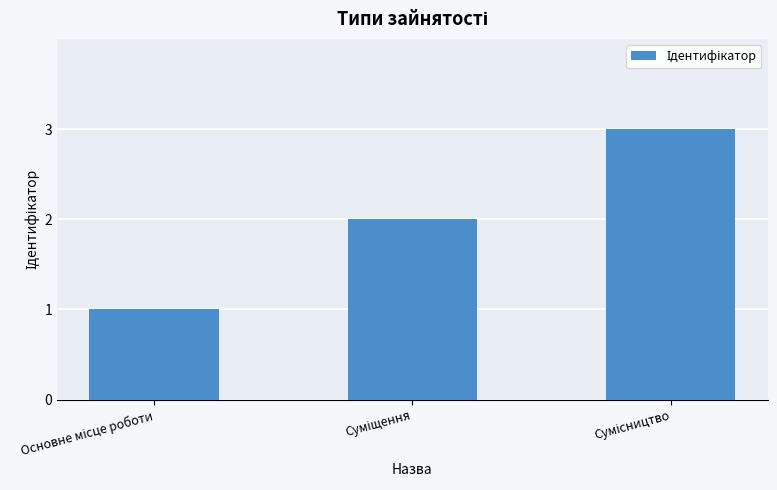

What is the difference between the maximum and second lowest values?

1